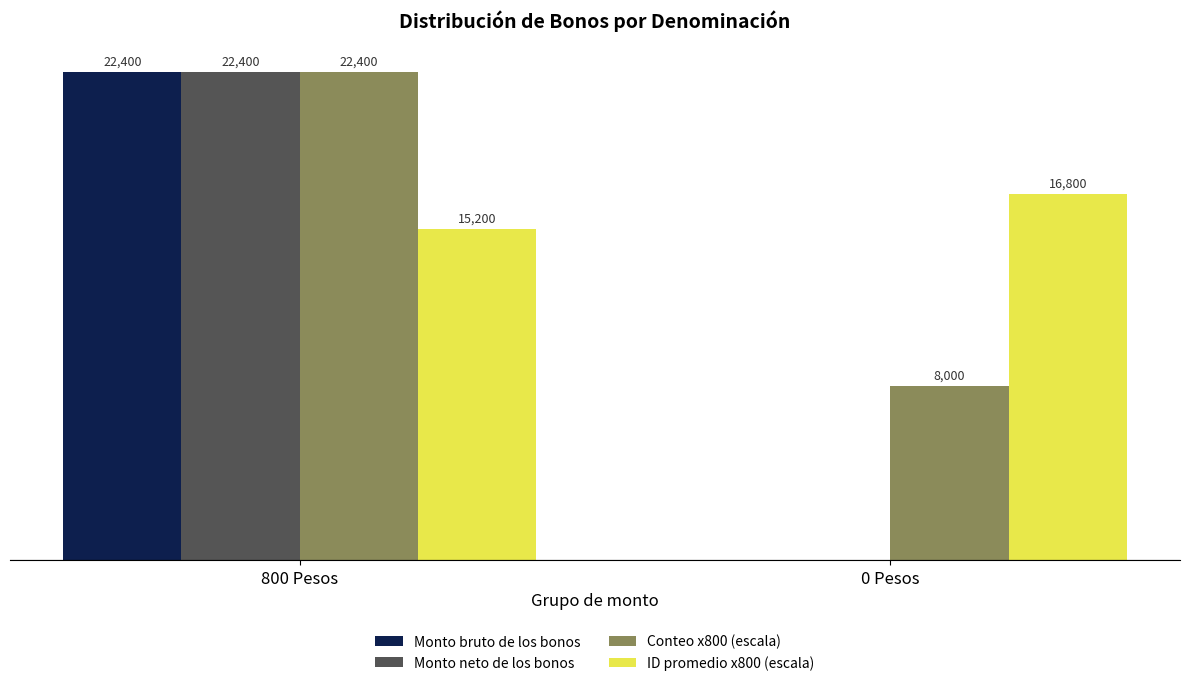

At which label does Conteo x800 (escala) reach its peak?

800 Pesos